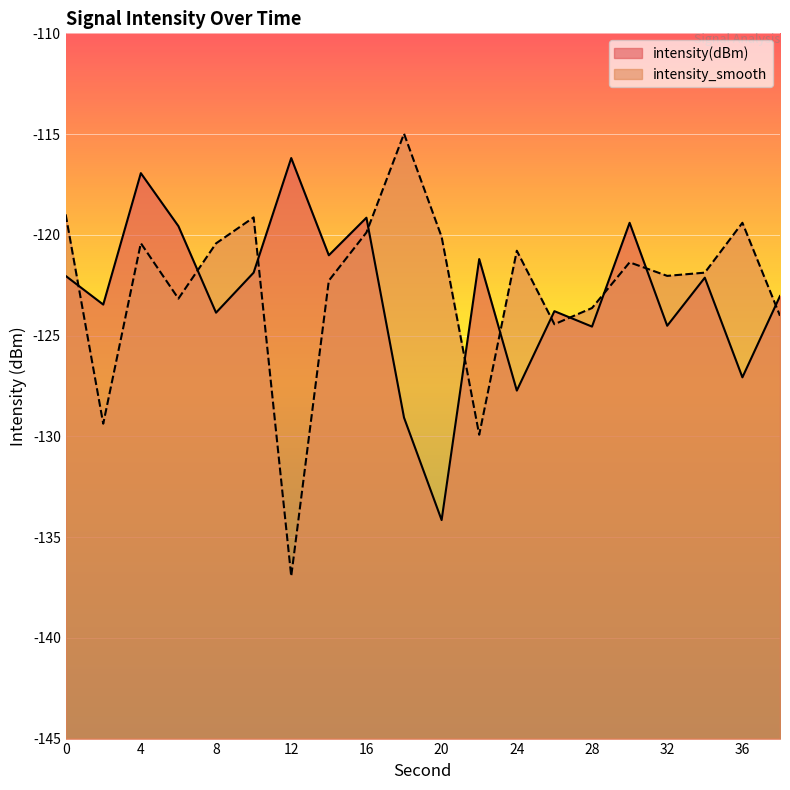

How many values in the intensity_smooth series exceed -121?

9